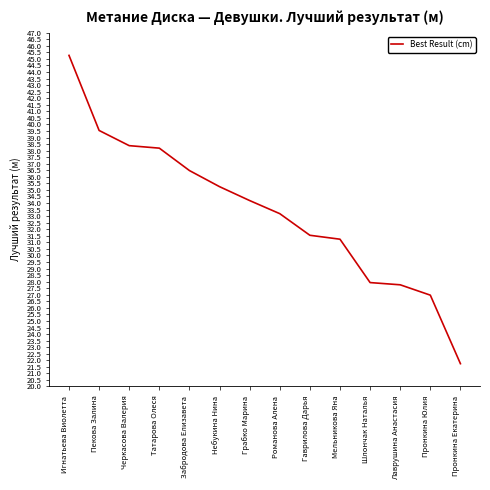

Is it true that the value at Шлончак Наталья is 49.1?

False